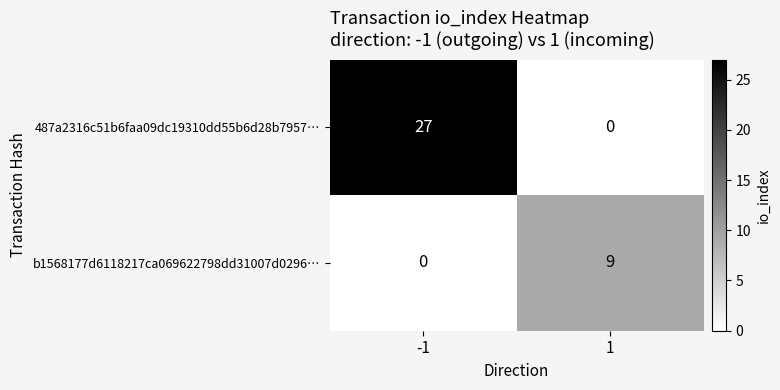

What is the sum of all 487a2316c51b6faa09dc19310dd55b6d28b7957… values?

27